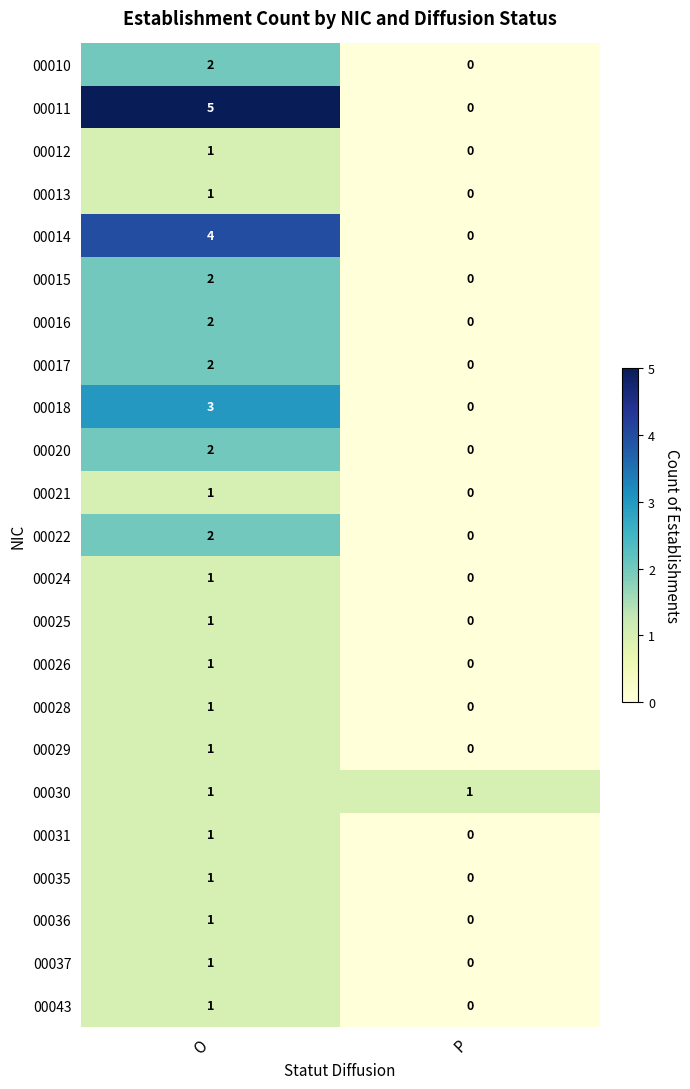

At which category is the sum across all series the highest?

O